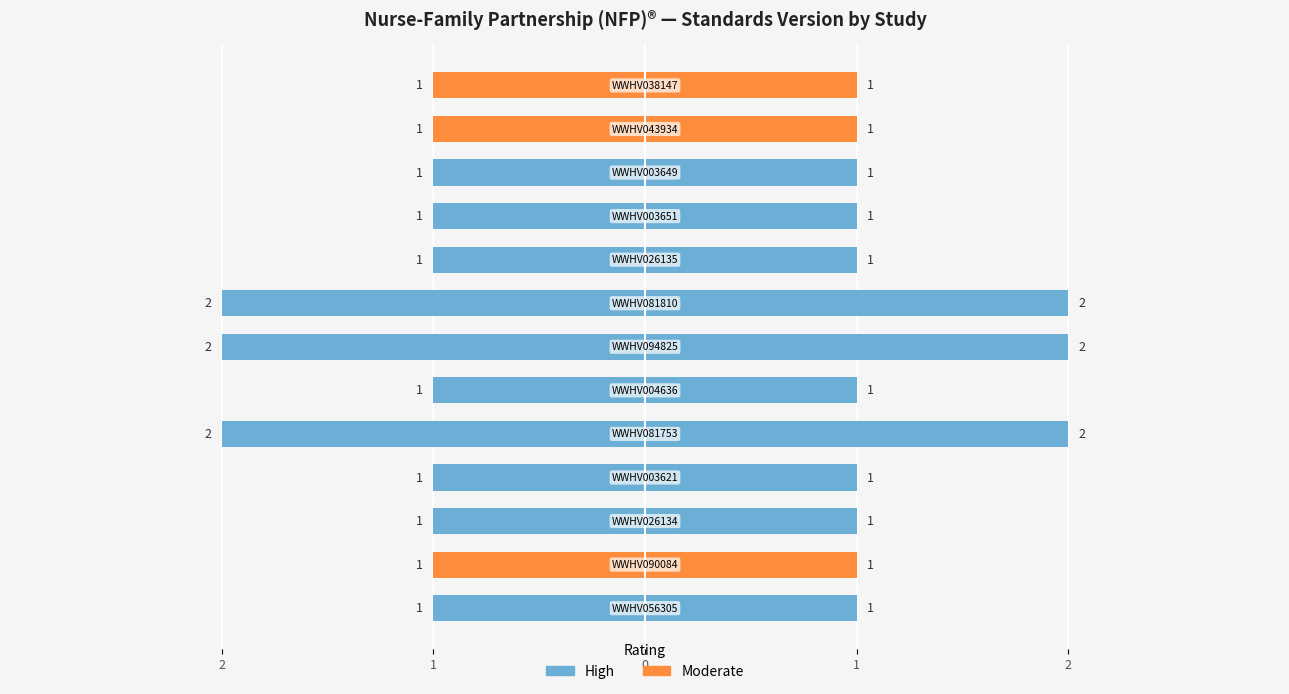

The value of Standards Version (left) at 6 is -2. True or false?

True